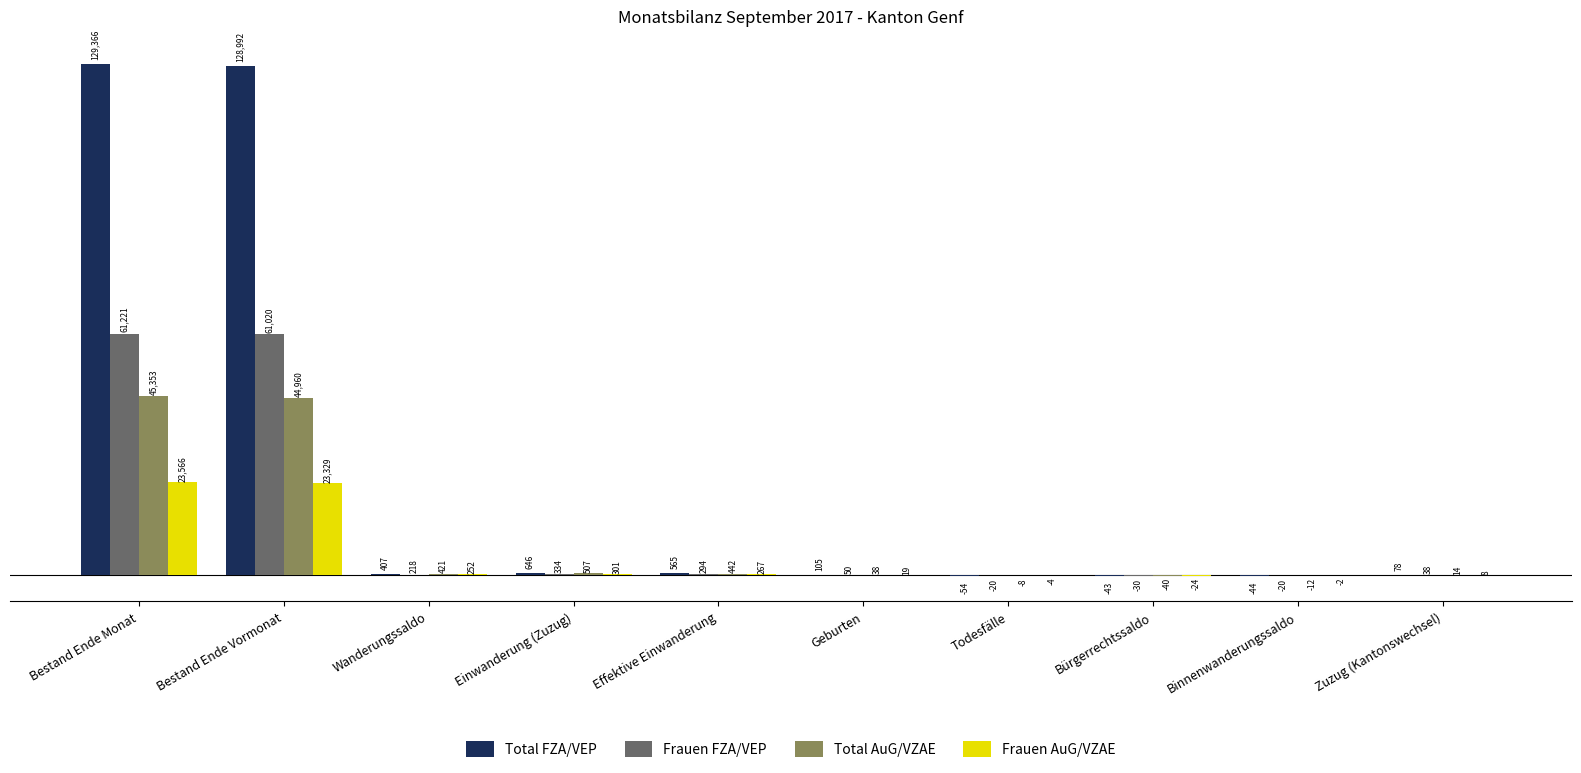

What is the total value across all series at Bürgerrechtssaldo?

-137